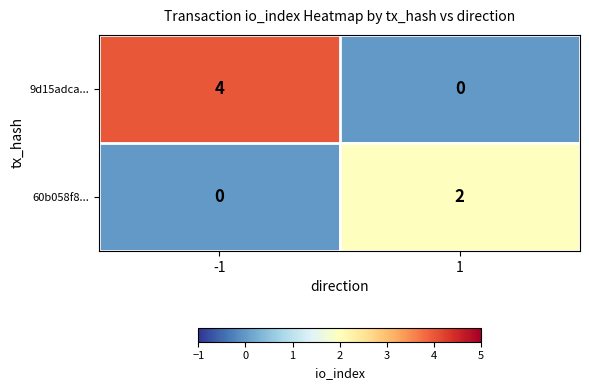

At -1, list the series in order from smallest to largest.

60b058f8..., 9d15adca...